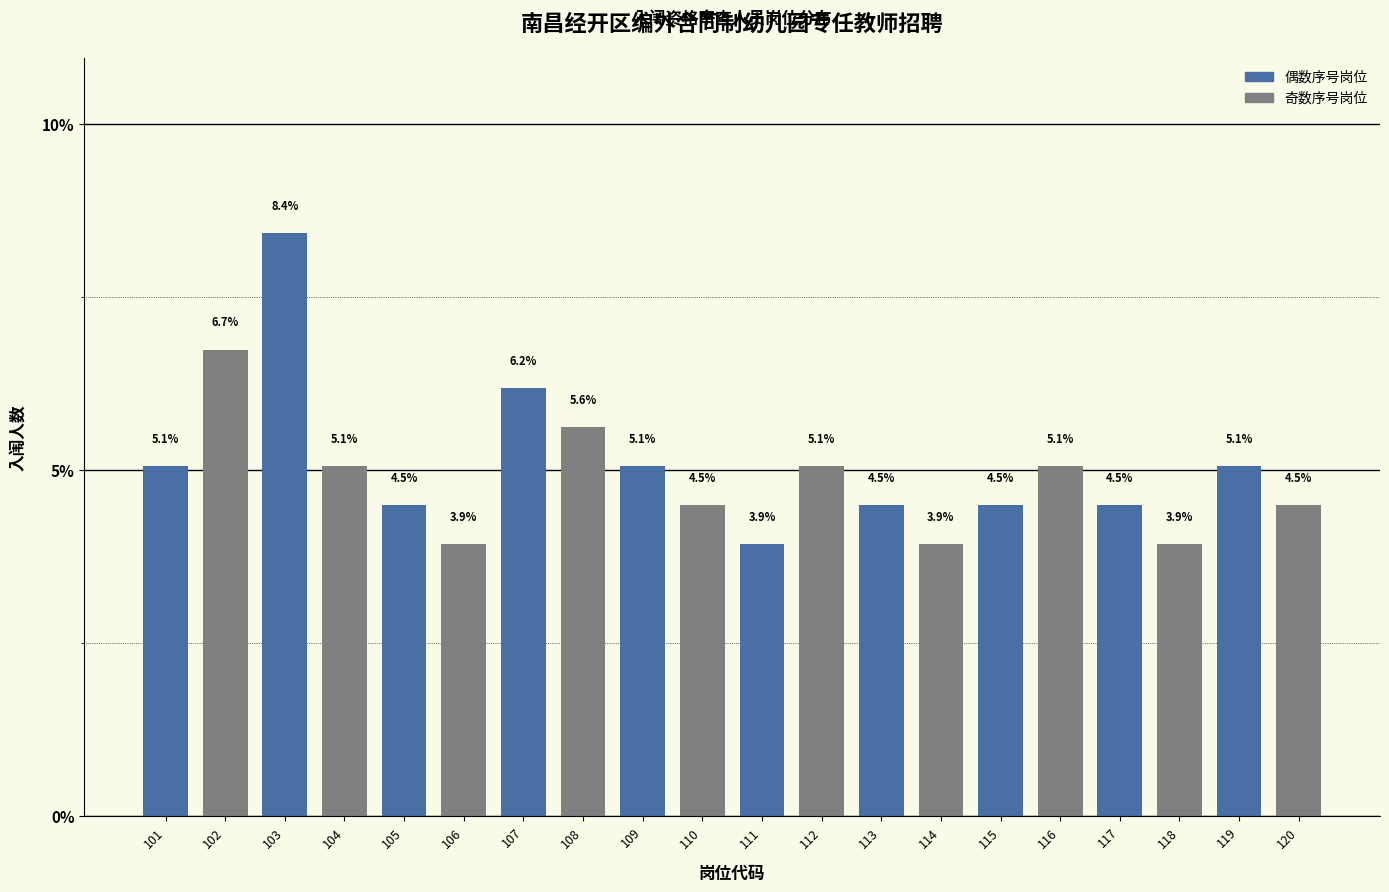

Reading left to right, extract all data points from this chart.

101=5.1	102=6.7	103=8.4	104=5.1	105=4.5	106=3.9	107=6.2	108=5.6	109=5.1	110=4.5	111=3.9	112=5.1	113=4.5	114=3.9	115=4.5	116=5.1	117=4.5	118=3.9	119=5.1	120=4.5